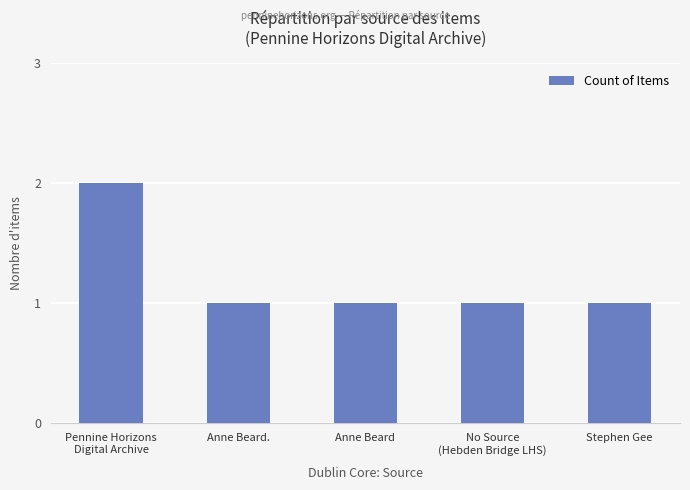

What is the label of the 3rd bar from the right?

Anne Beard